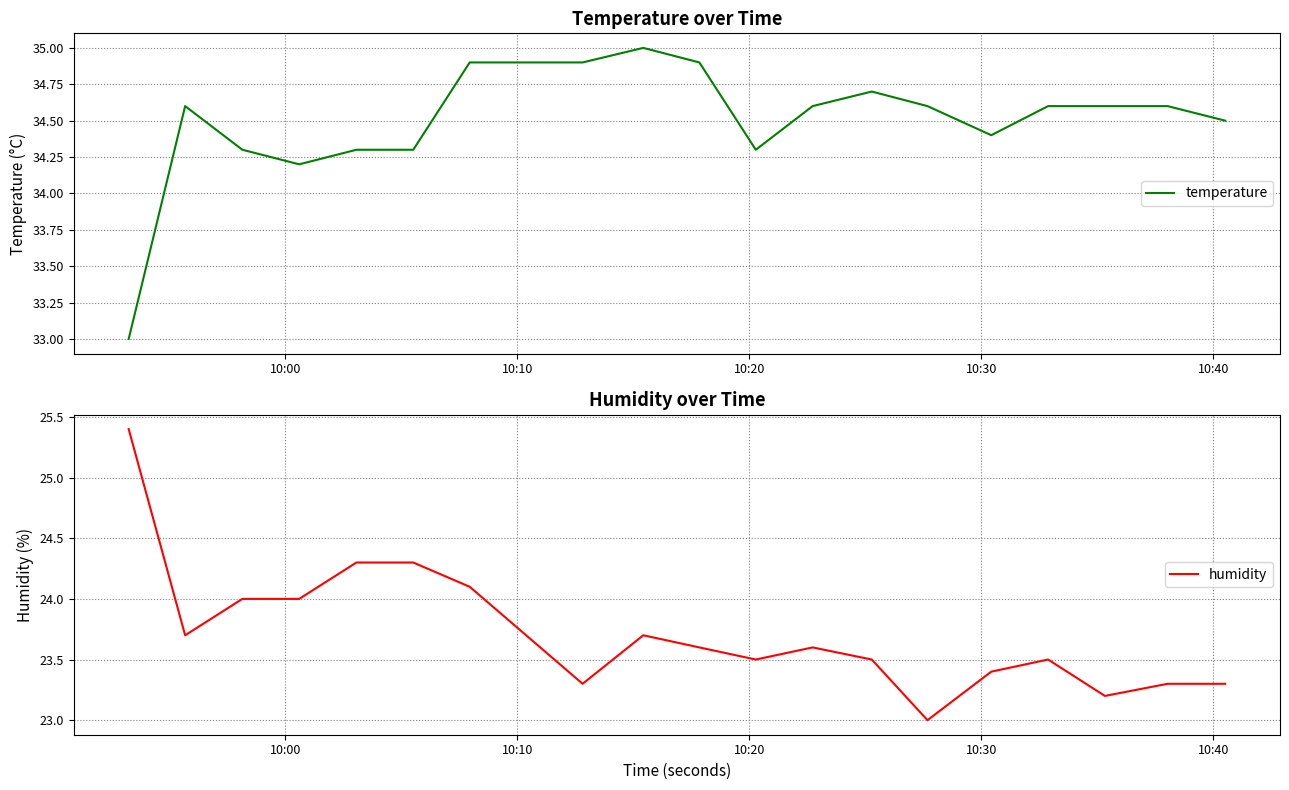

Which series has the largest total across all categories?

temperature